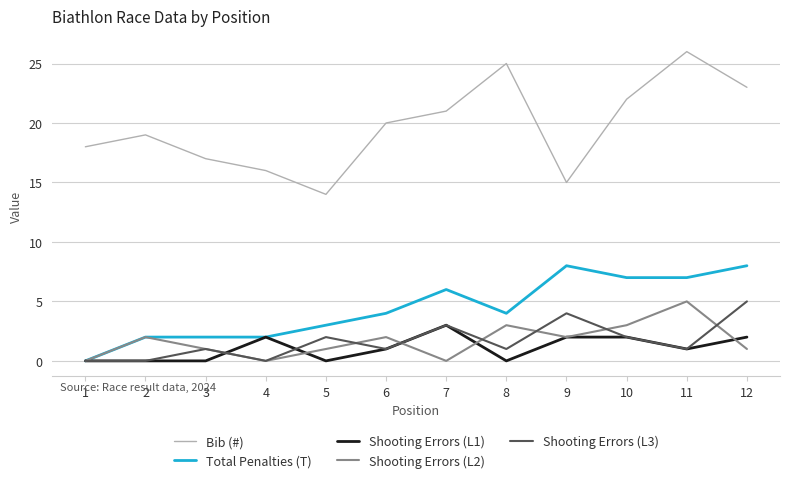

True or false: Shooting Errors (L1) and Bib (#) intersect in this chart.

False